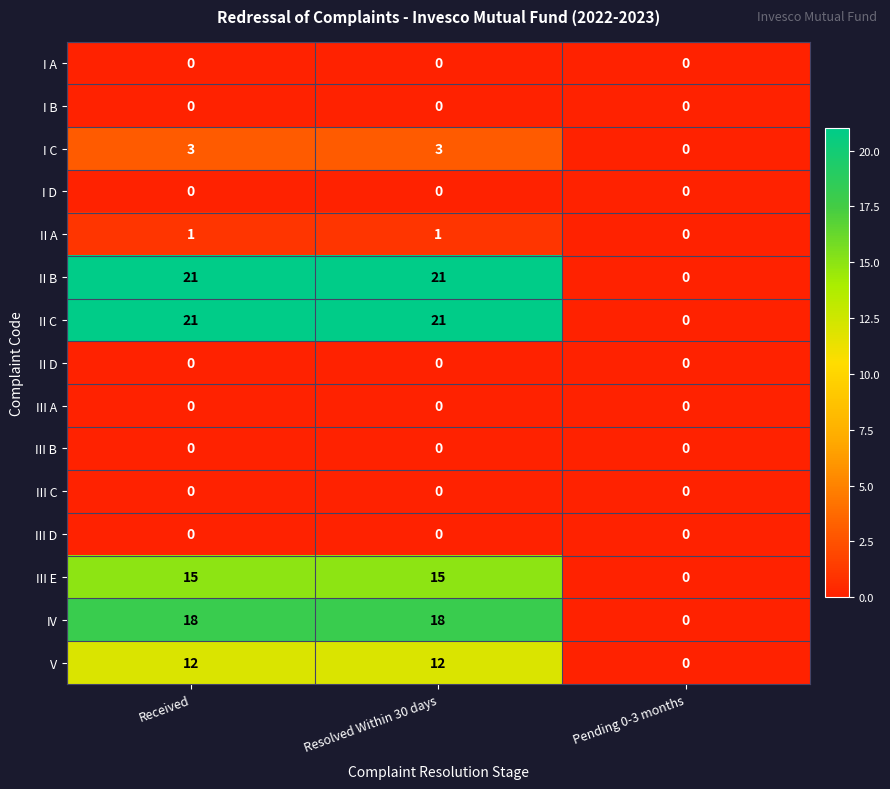

Is the value of IV at Resolved Within 30 days greater than the value of I A at Received?

Yes